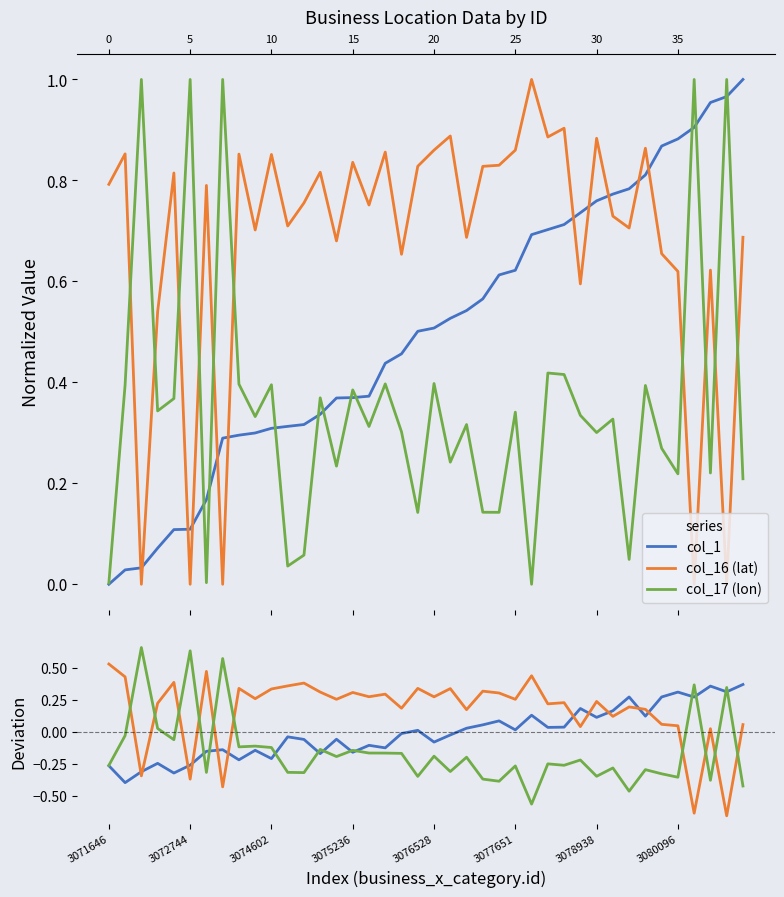

Count the number of data series in this chart.

3